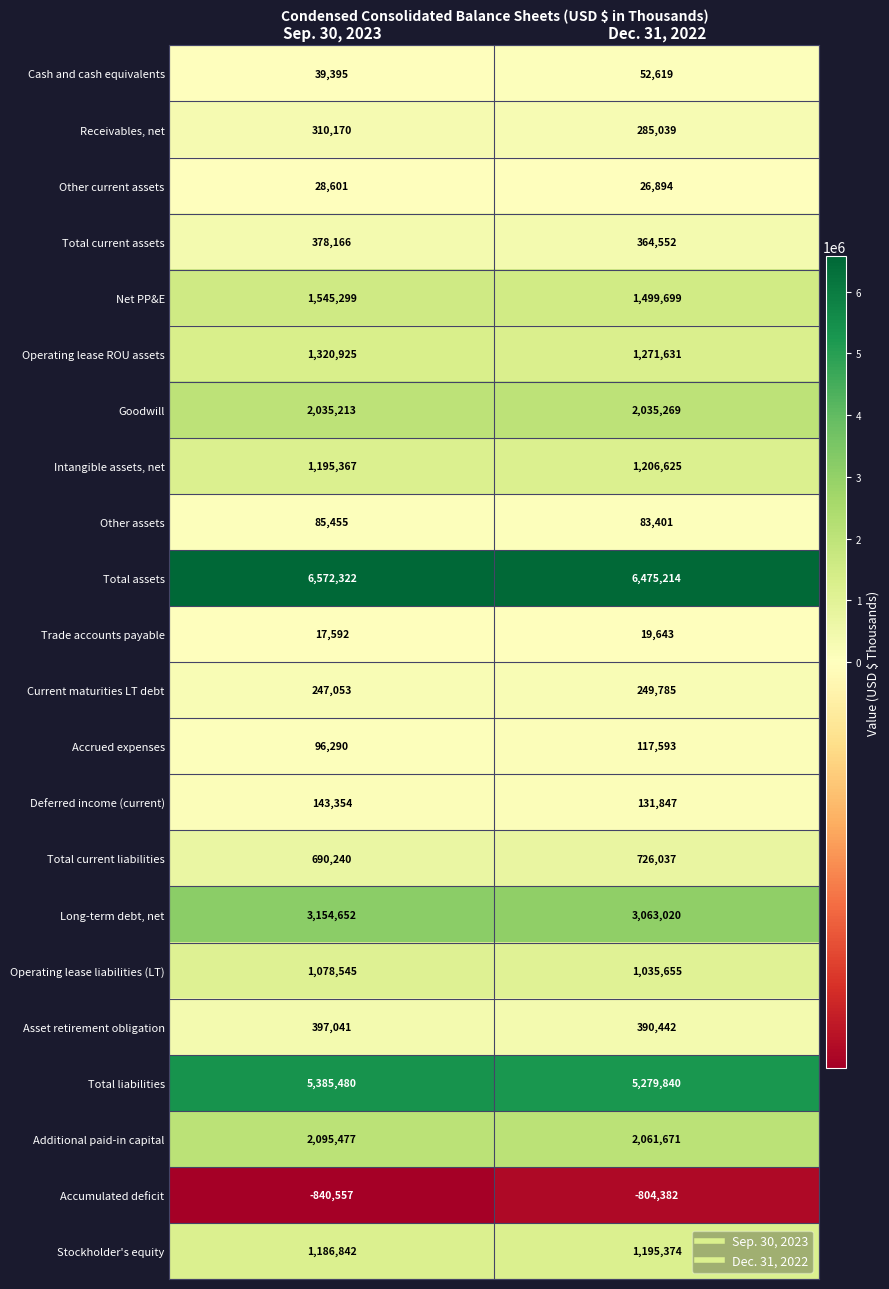

Is it true that Receivables, net equals 285039 at Dec. 31, 2022?

True